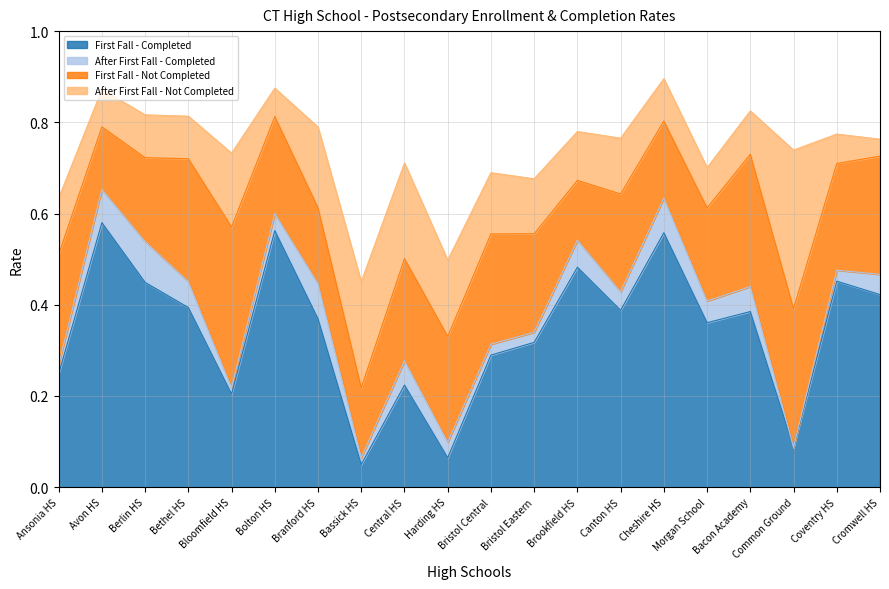

What is the value of the First Fall - Completed point at the 11th from the left?

0.3